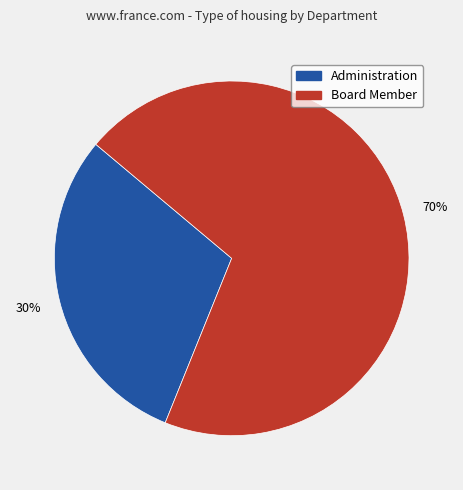

Which category has the biggest portion of the pie?

Board Member